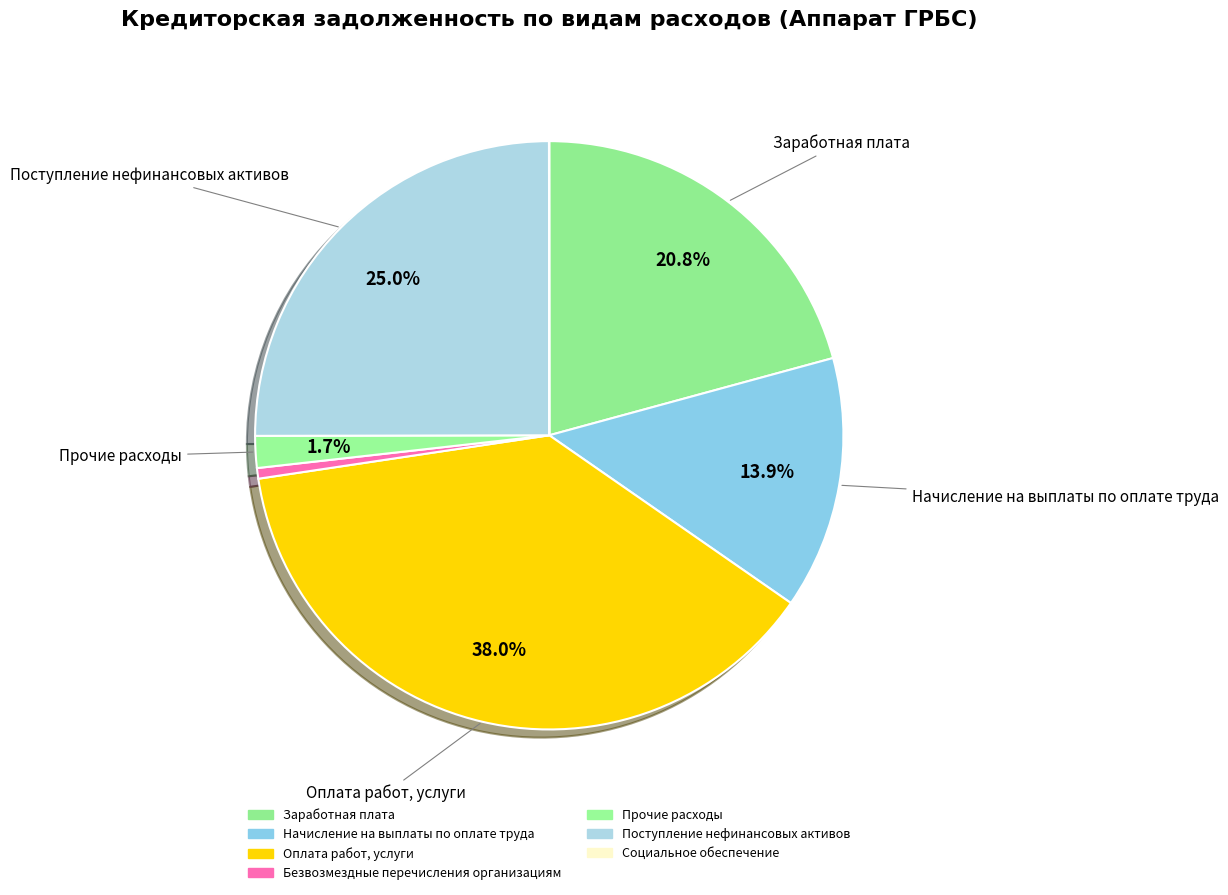

What percentage is the Оплата работ, услуги slice, to the nearest percent?

38%